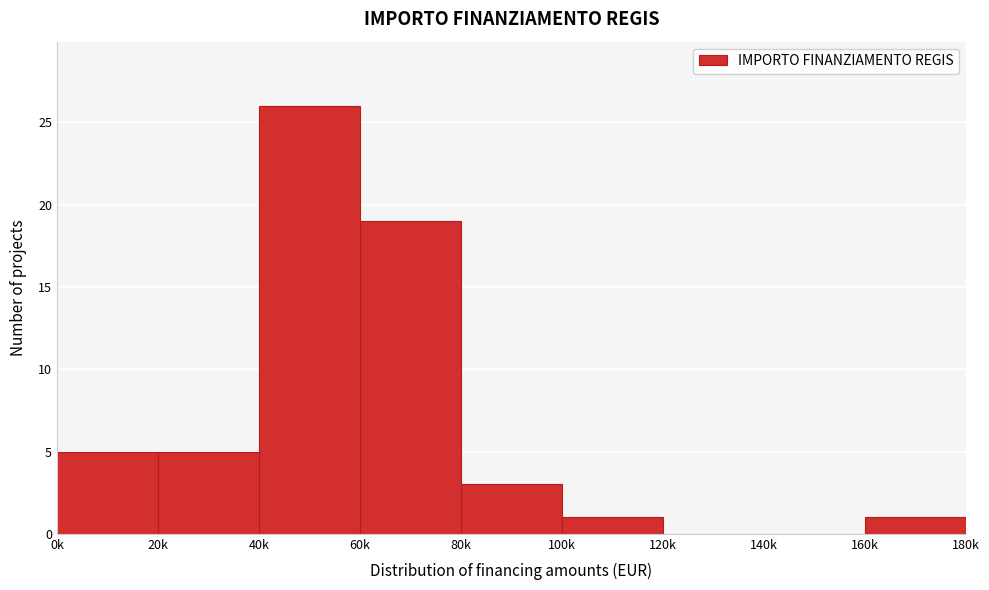

Reading left to right, list all the values displayed in this chart.

0k=5	20k=5	40k=26	60k=19	80k=3	100k=1	120k=0	140k=0	160k=1